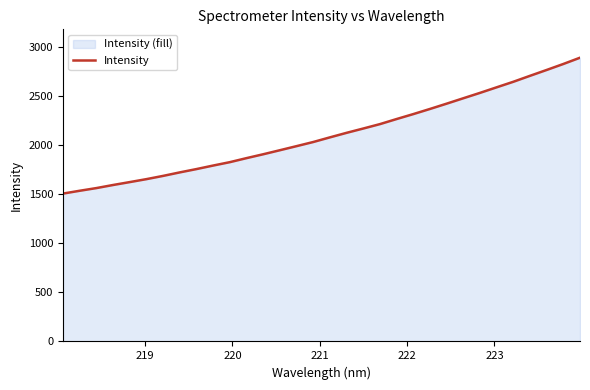

What is the minimum value shown in the chart?

1508.0